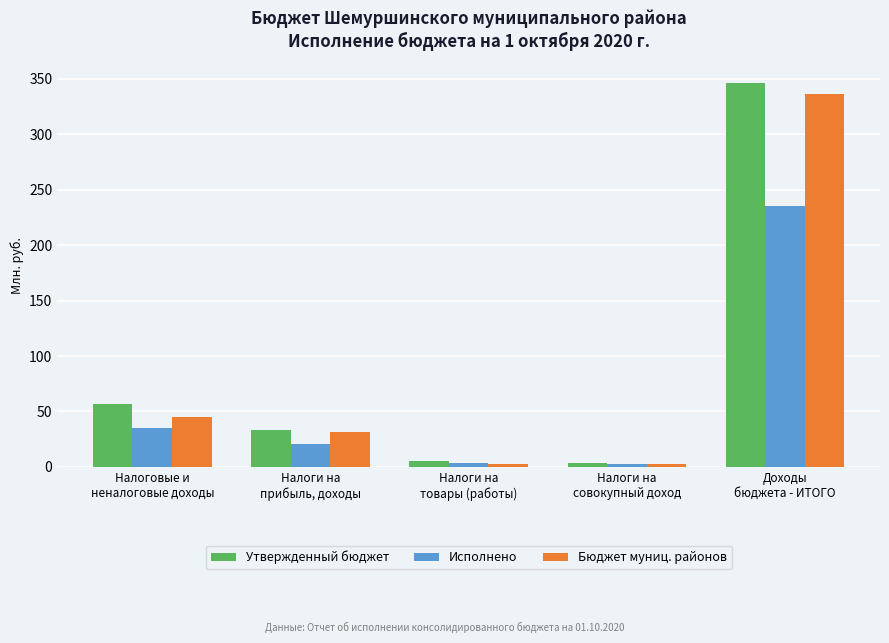

The Бюджет муниц. районов series shows 2.9 at Налоги на
совокупный доход. True or false?

True